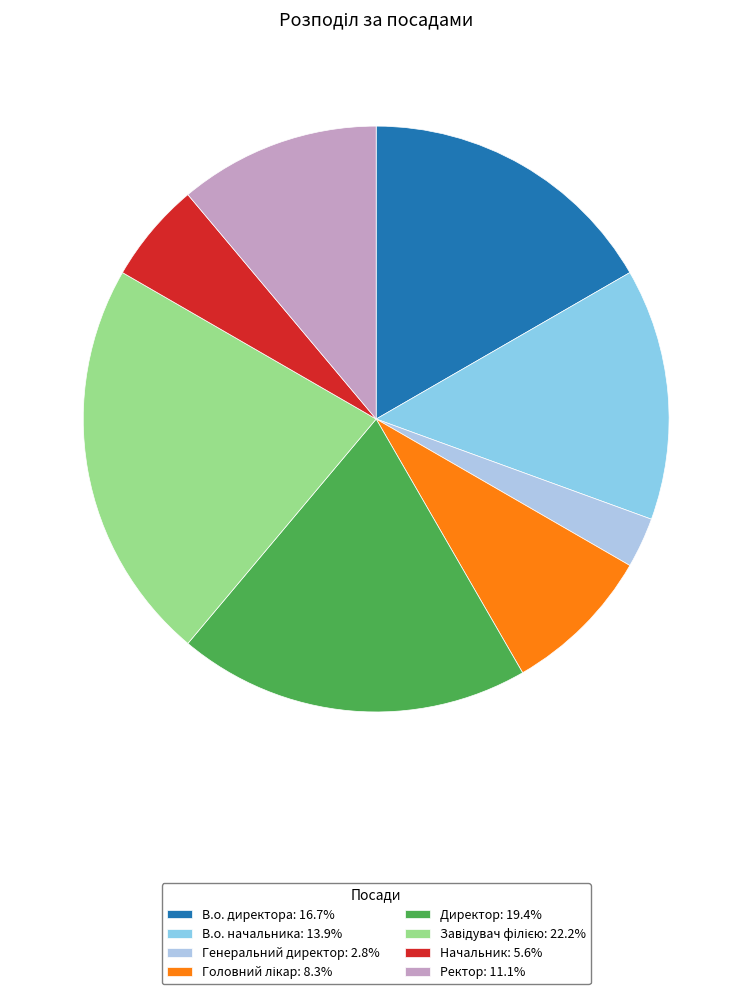

Do Начальник and В.о. директора together represent more than half of the pie?

No